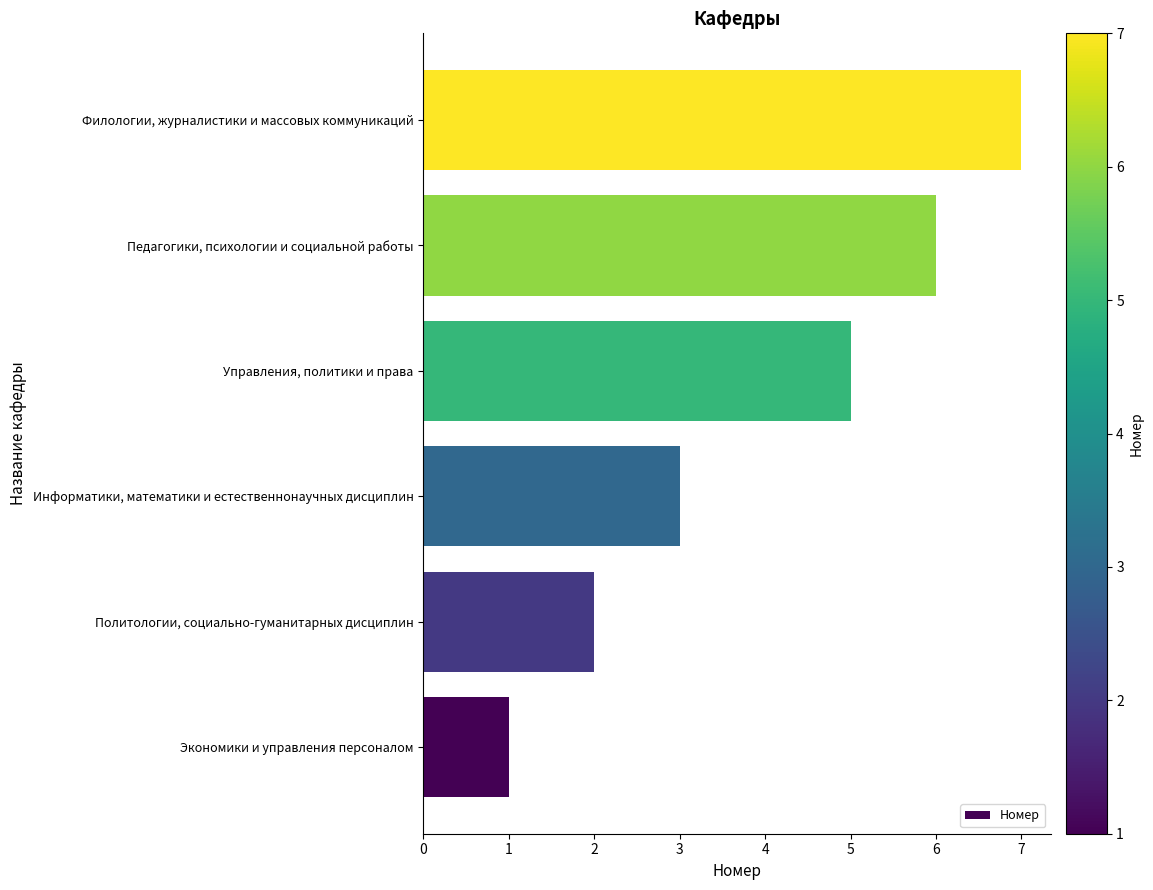

True or false: the data shows 1 at Управления, политики и права.

False